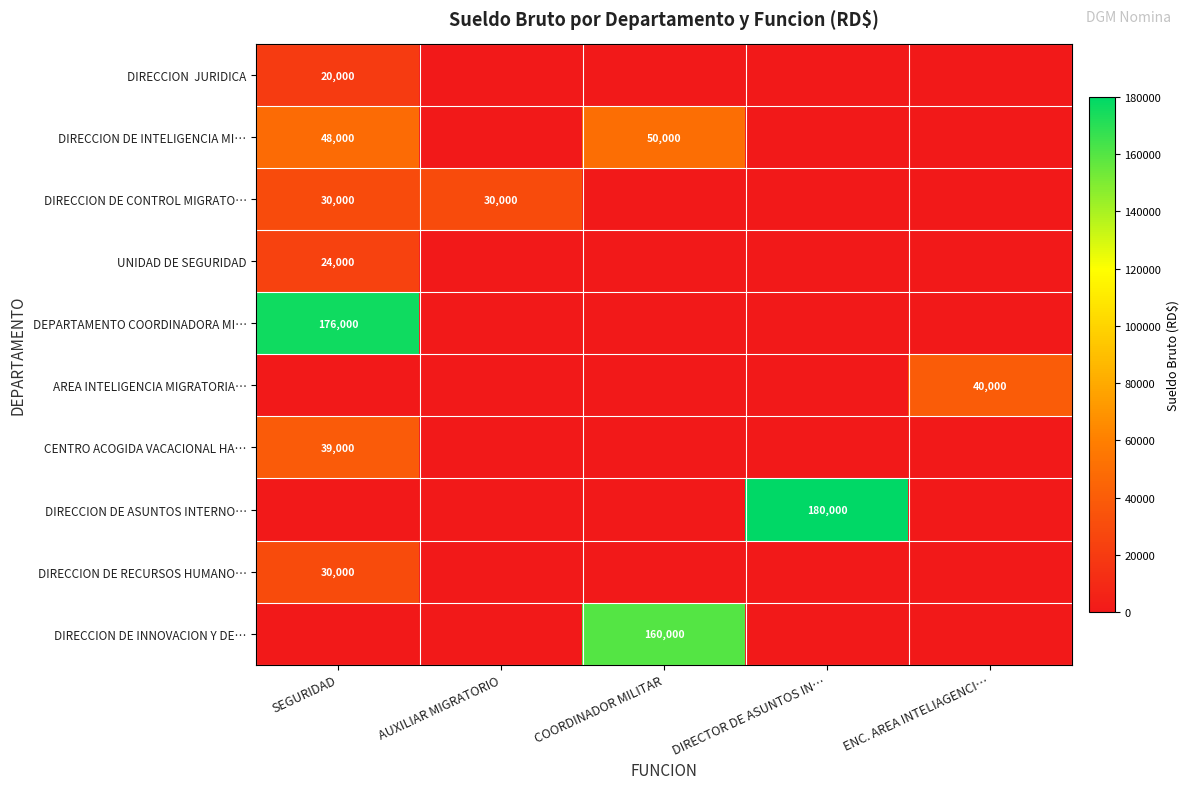

Is it true that DIRECCION DE ASUNTOS INTERNO… equals 292238 at DIRECTOR DE ASUNTOS IN…?

False